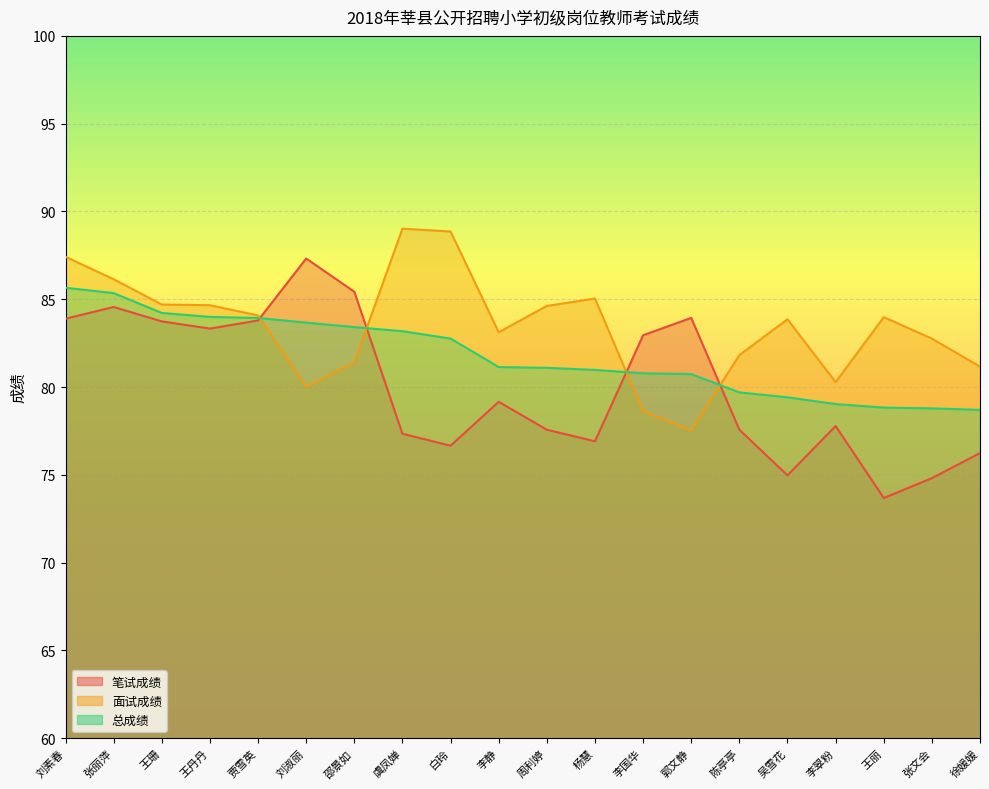

Where do 笔试成绩 and 总成绩 first cross each other?

贾雪英 and 刘淑丽